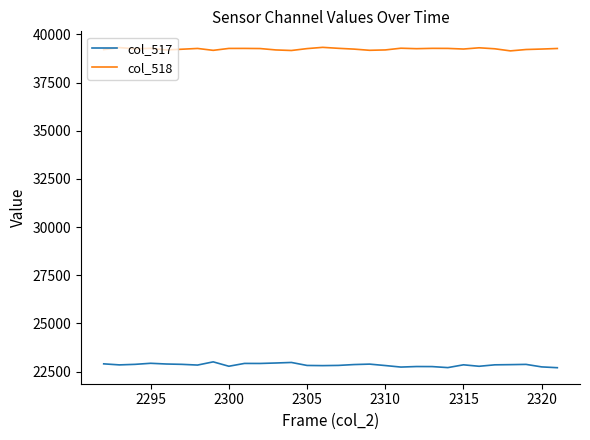

True or false: col_517 and col_518 cross at least once.

False